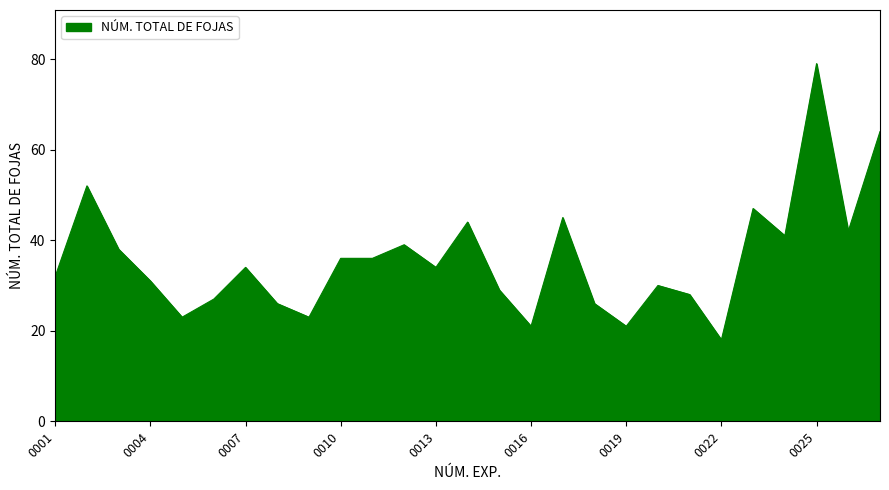

What is the maximum value shown in the chart?

79